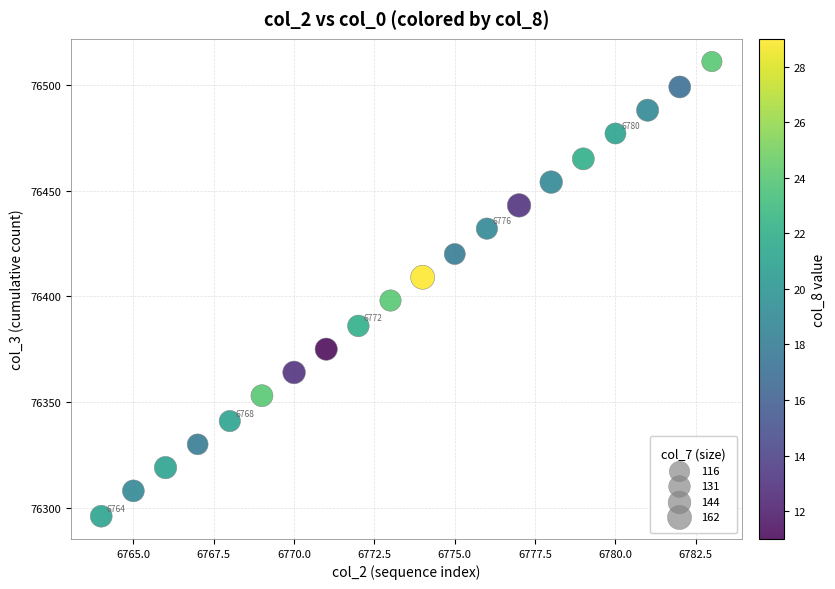

What is the range of X values (max minus min)?

19